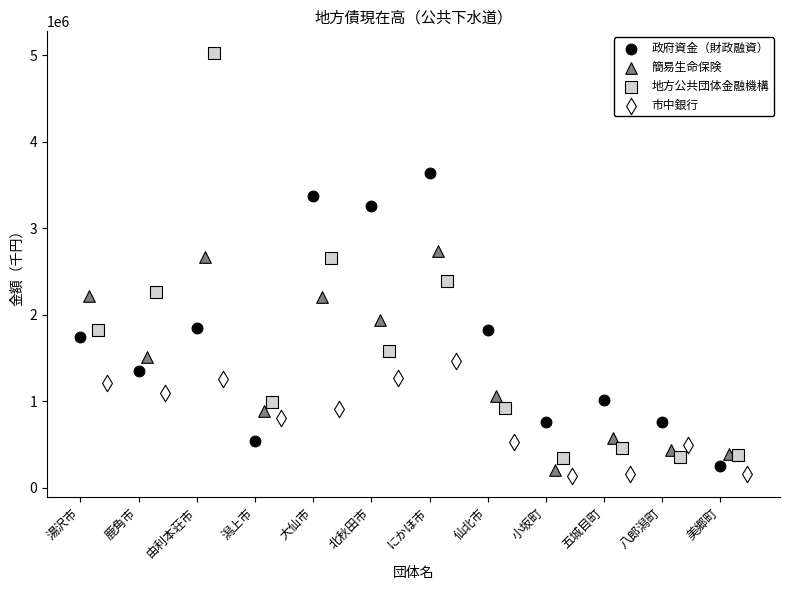

Which series contains the highest Y value?

地方公共団体金融機構